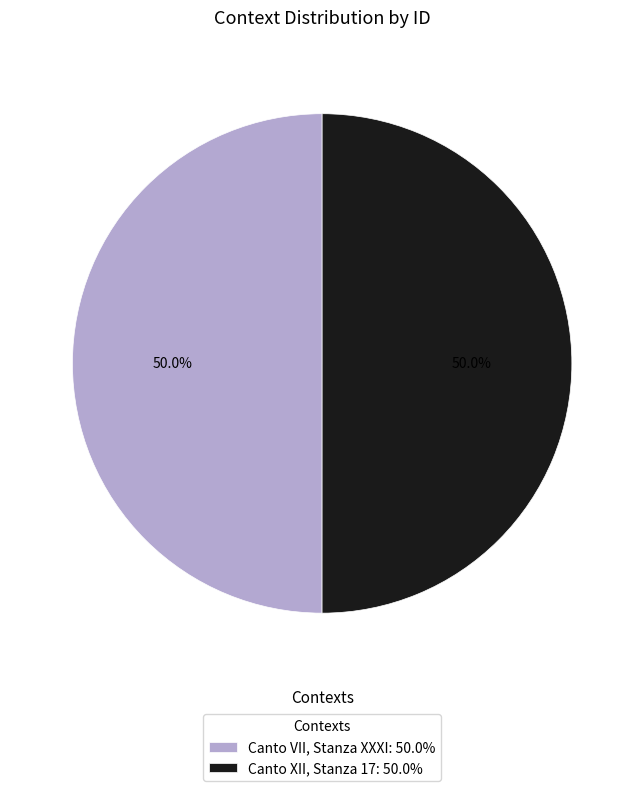

How many segments does this pie chart have?

2